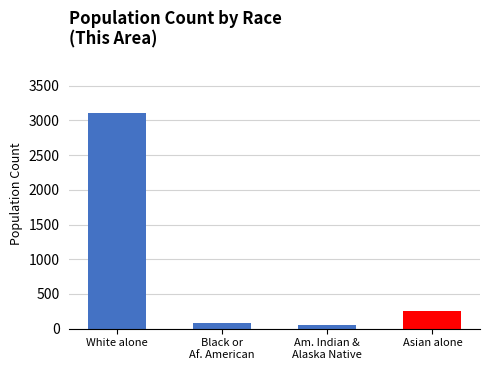

Where does the data first go above 255?

White alone